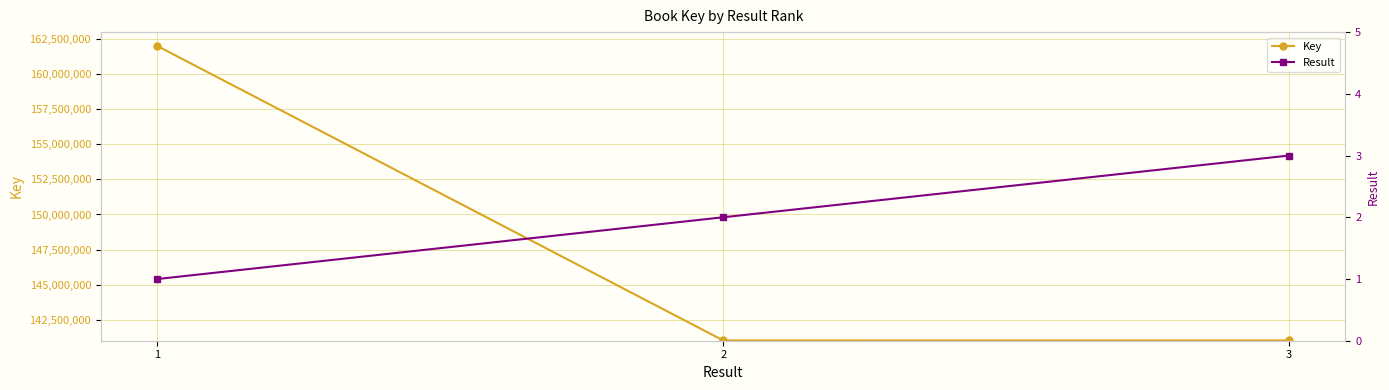

How many lines are shown in the chart?

2